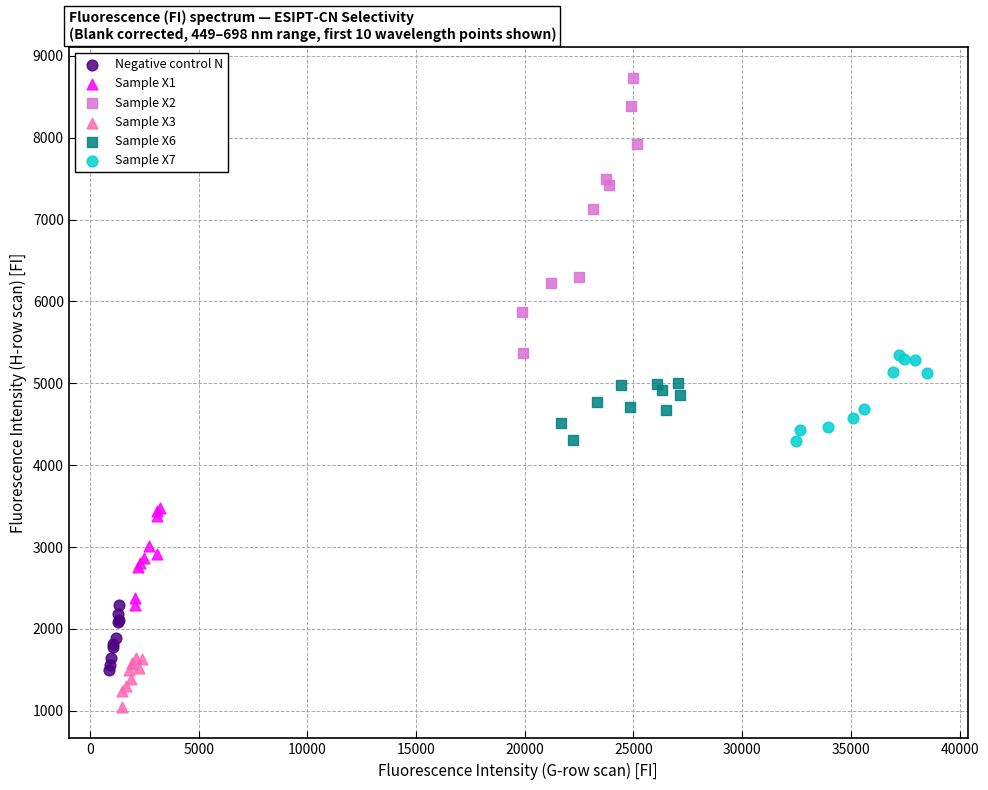

Which series contains the highest Y value?

Sample X2